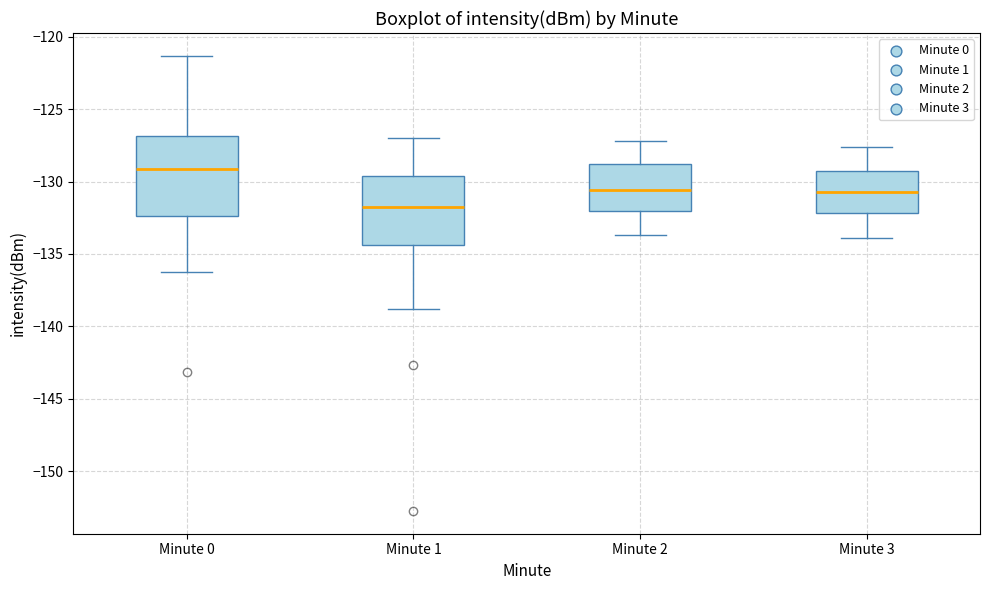

Reading left to right, transcribe this box plot: for each box, give where its median line is, the range the box spans, and where its two whiskers end, as read against the y-axis. The values are not printed on the chart, so give them approximately, as read against the axis.

Minute 0: median -129.0, box -132.5 to -127.0, whiskers -136.0 to -121.5
Minute 1: median -131.5, box -134.5 to -129.5, whiskers -139.0 to -127.0
Minute 2: median -130.5, box -132.0 to -129.0, whiskers -133.5 to -127.0
Minute 3: median -130.5, box -132.0 to -129.5, whiskers -134.0 to -127.5